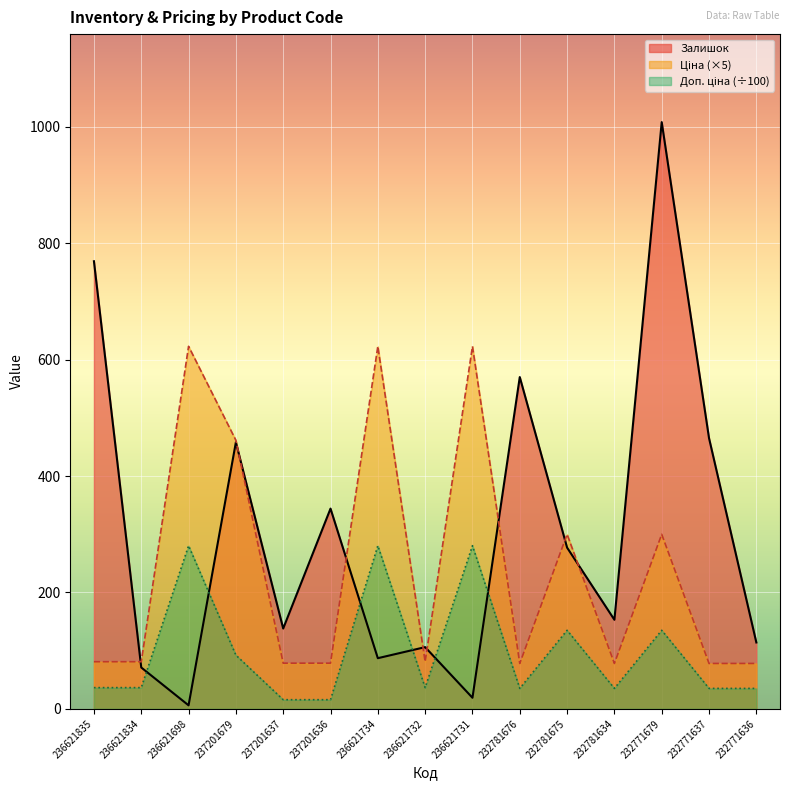

How many values in the Доп. ціна series exceed 36?

9